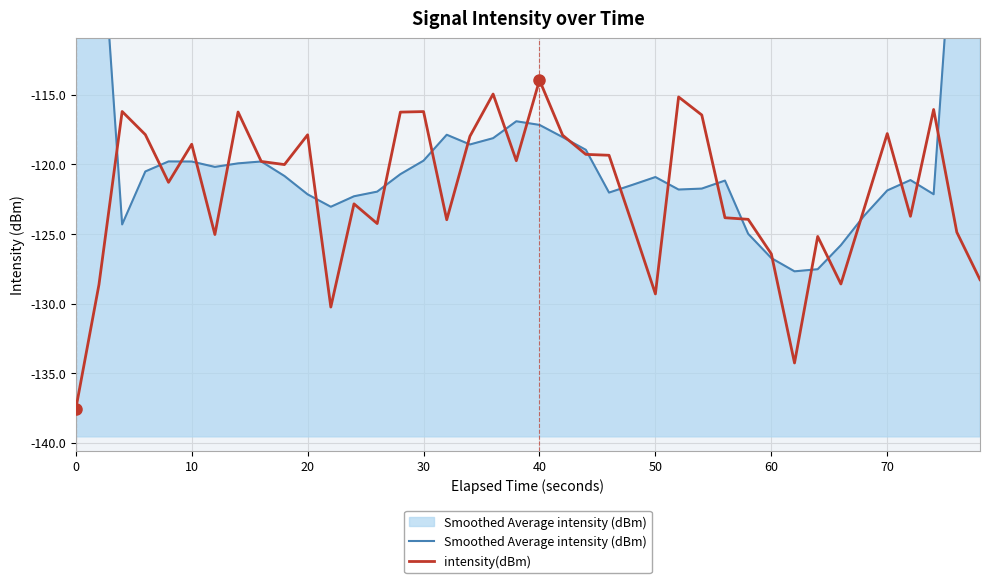

What is the minimum value shown in the chart?

-137.6